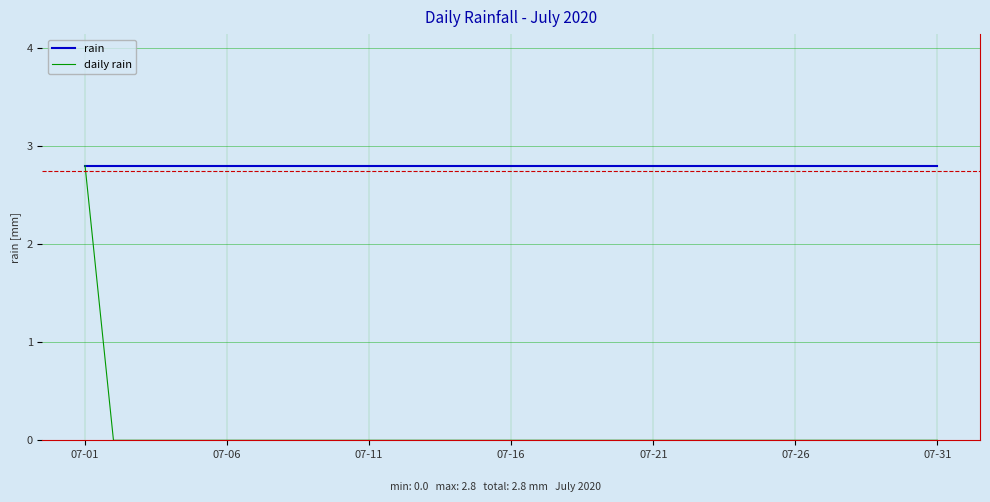

How many lines are shown in the chart?

2